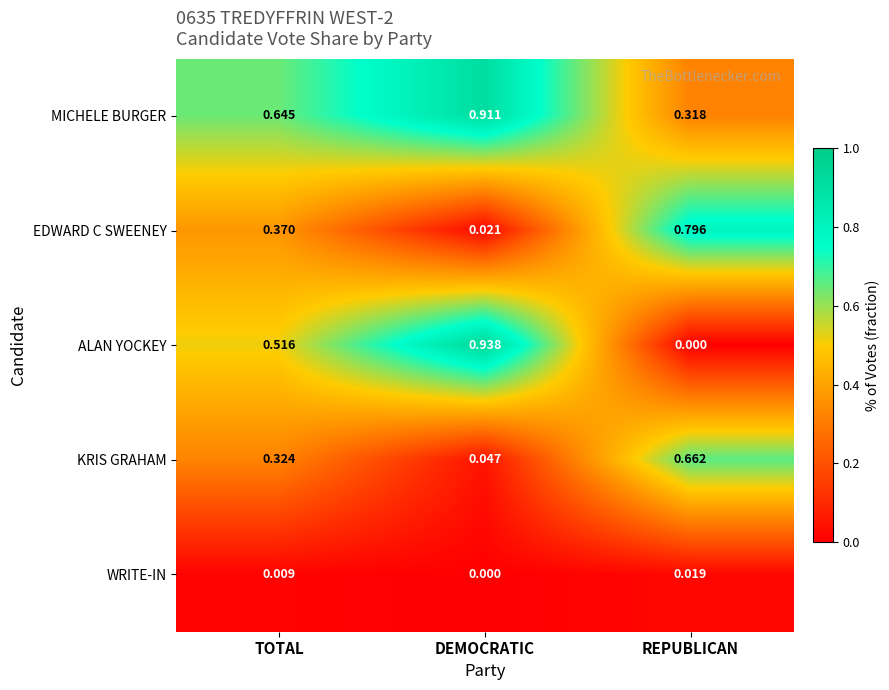

Which series changed the most between DEMOCRATIC and REPUBLICAN?

ALAN YOCKEY